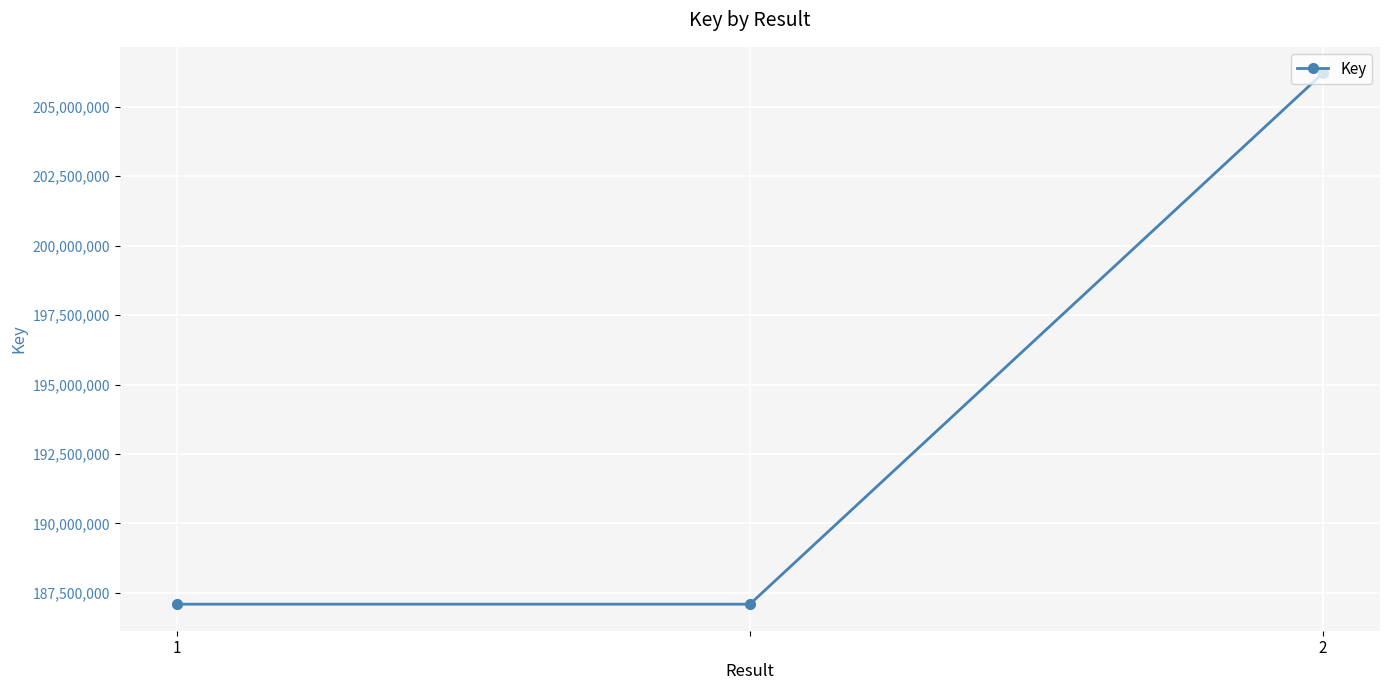

What is the difference between the maximum and second lowest values?

19109761